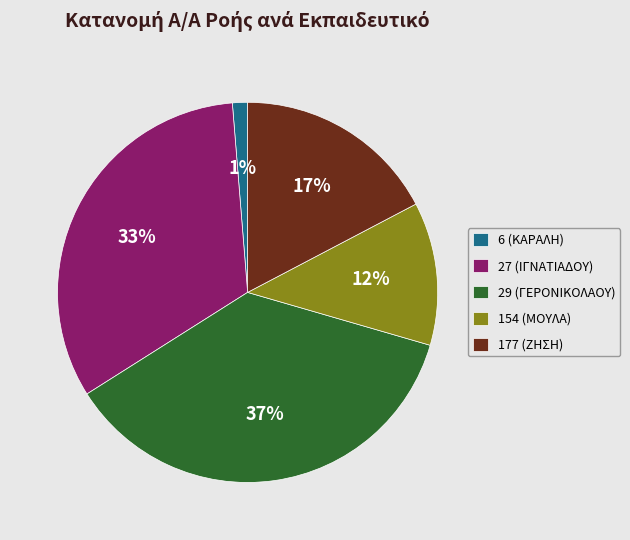

Is there any slice that represents more than half of the pie?

No